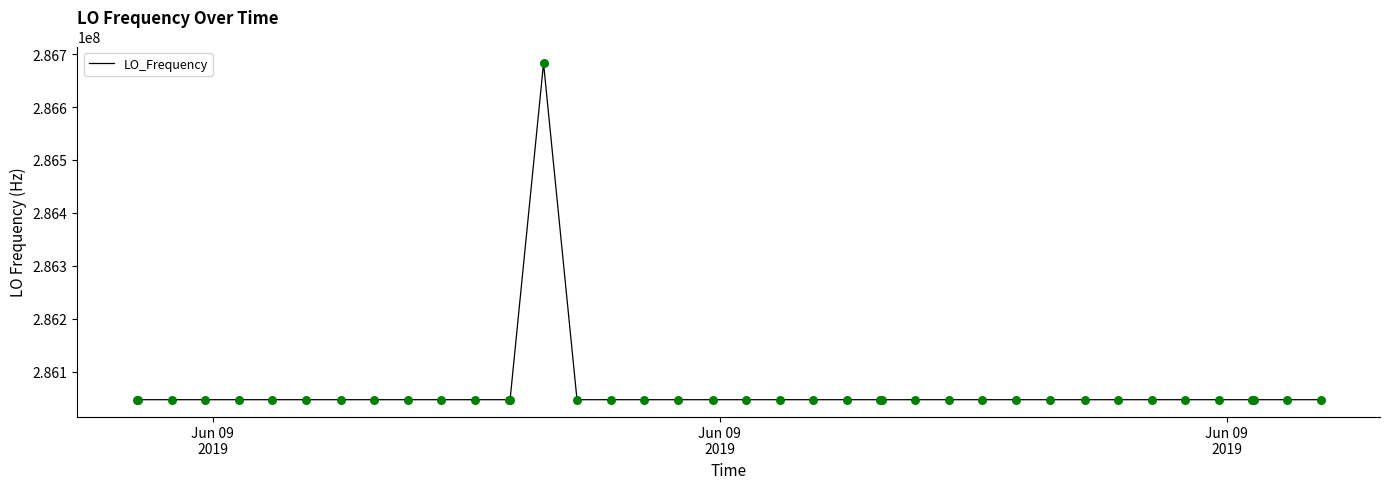

What is the minimum value shown in the chart?

286046998.1